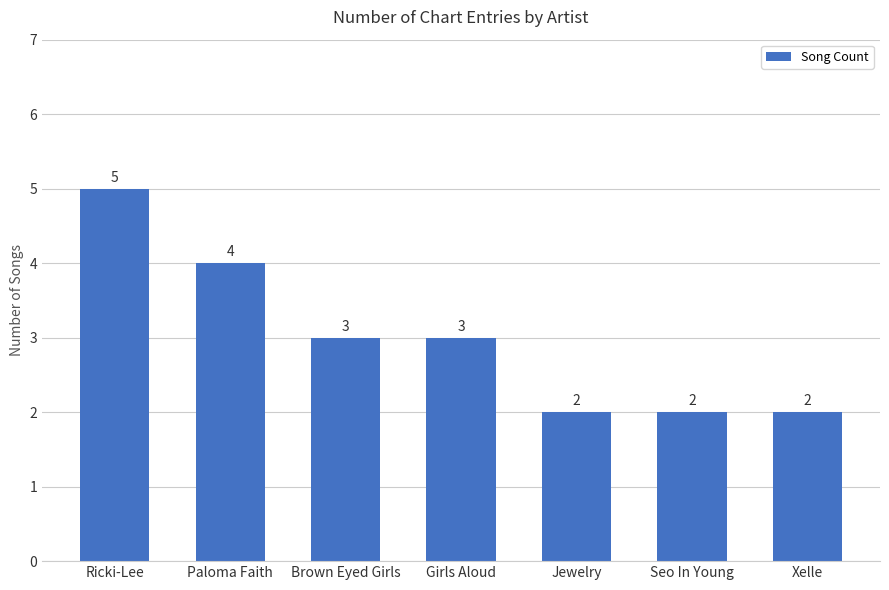

The chart shows a value of 3 at Girls Aloud. True or false?

True